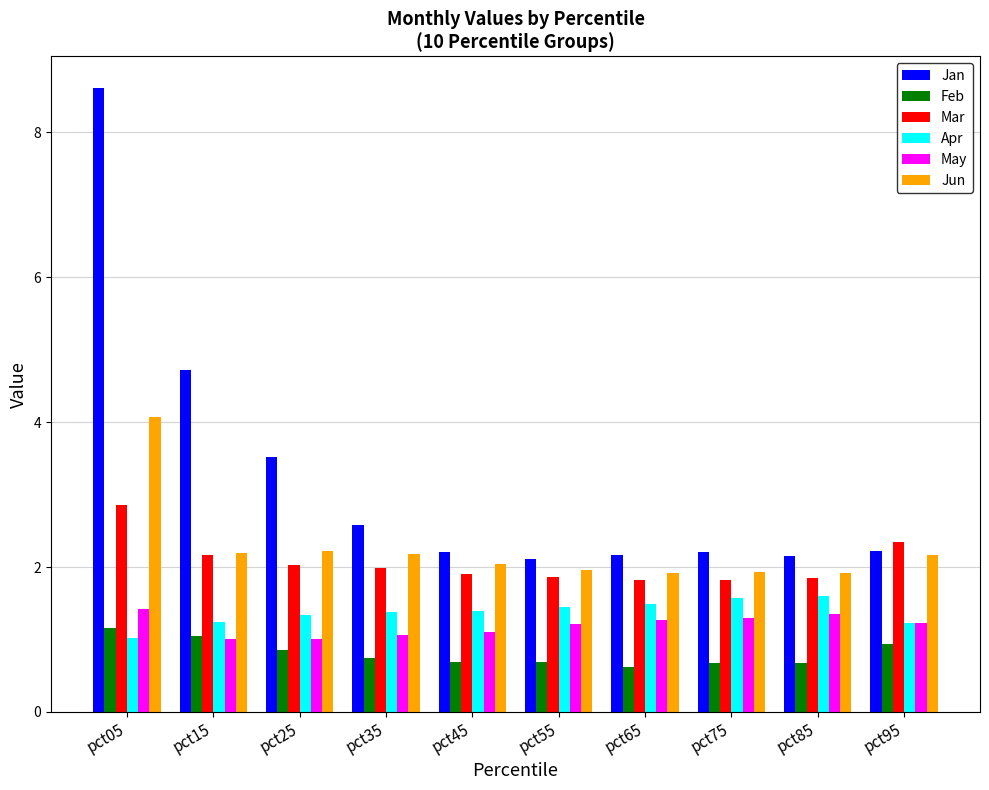

What is the total value across all series at pct05?

19.1